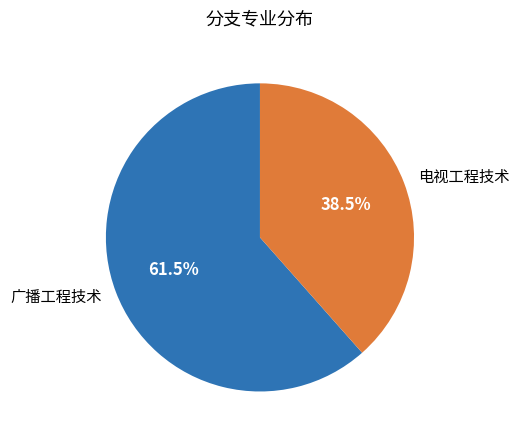

To the nearest percent, what is the combined percentage of 电视工程技术 and 广播工程技术?

100%